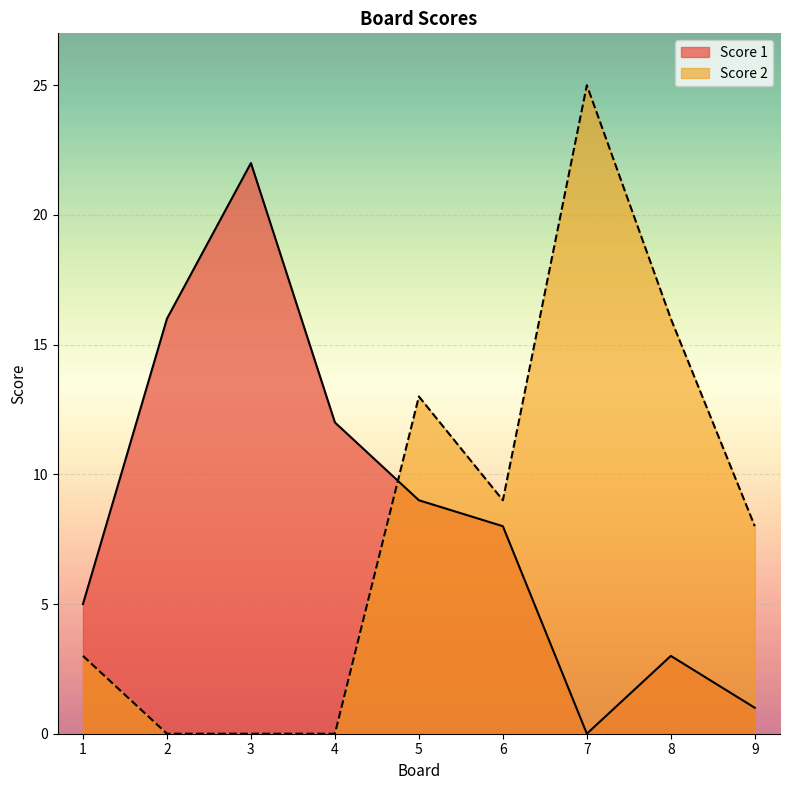

List the series in order of their peak value, lowest first.

Score 1, Score 2